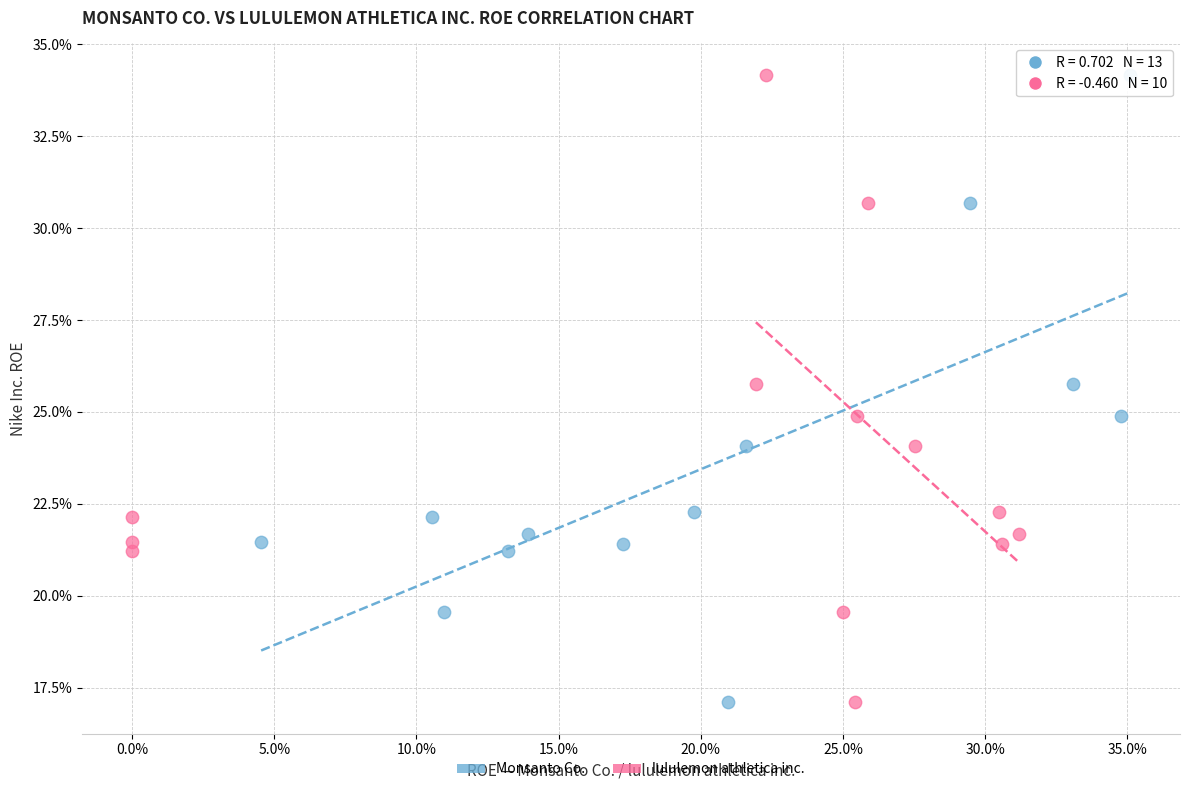

What are all the series names shown in the legend?

Monsanto Co., lululemon athletica inc.